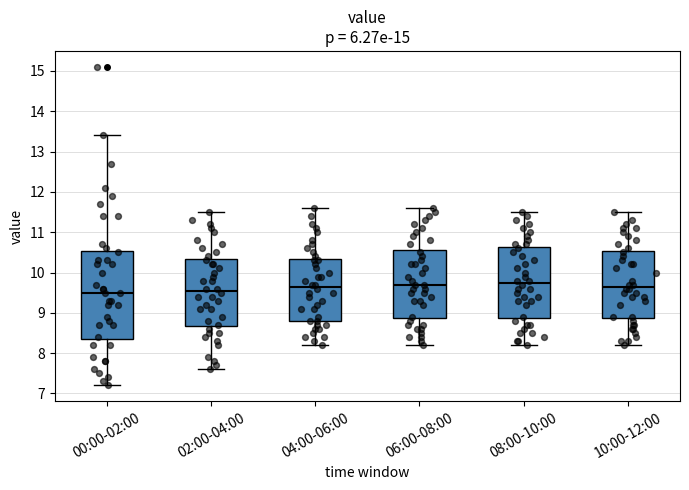

Reading left to right, read every box against the y-axis: the position of its median line, the range the box covers, and the ends of its whiskers. The values are not printed on the chart, so give them approximately, as read against the axis.

00:00-02:00: median 9.5, box 8.4 to 10.5, whiskers 7.2 to 13.4
02:00-04:00: median 9.6, box 8.7 to 10.3, whiskers 7.6 to 11.5
04:00-06:00: median 9.7, box 8.8 to 10.3, whiskers 8.2 to 11.6
06:00-08:00: median 9.7, box 8.9 to 10.6, whiskers 8.2 to 11.6
08:00-10:00: median 9.8, box 8.9 to 10.6, whiskers 8.2 to 11.5
10:00-12:00: median 9.7, box 8.9 to 10.5, whiskers 8.2 to 11.5